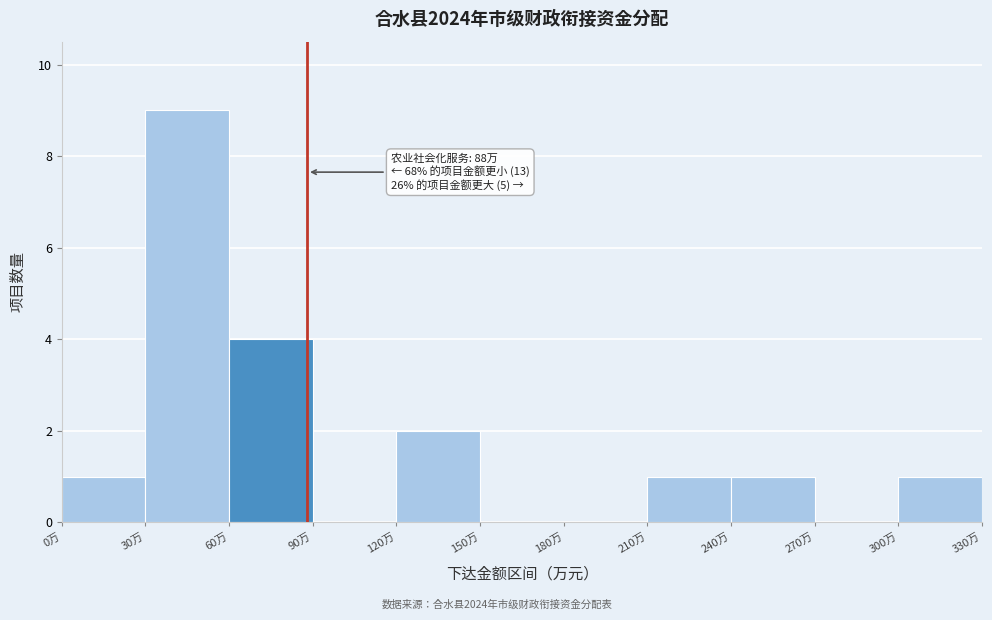

Which range on the x-axis has the tallest bar?

30 to 60